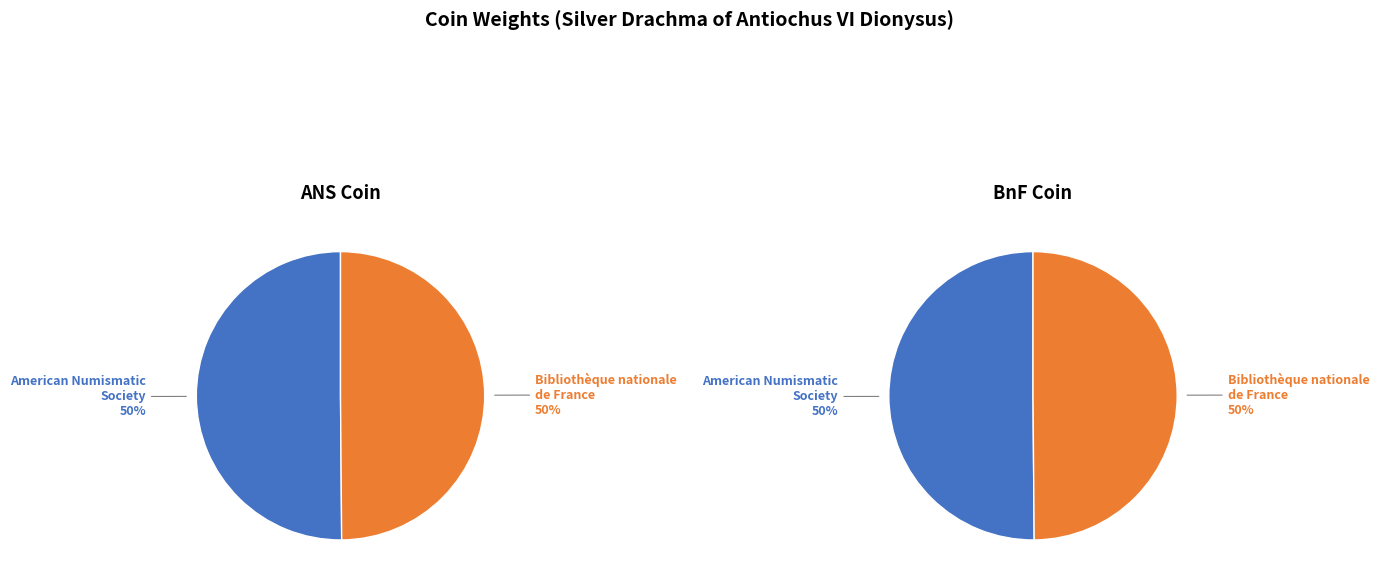

To the nearest percent, what portion does Bibliothèque nationale de France (Babelon 1005) represent?

50%